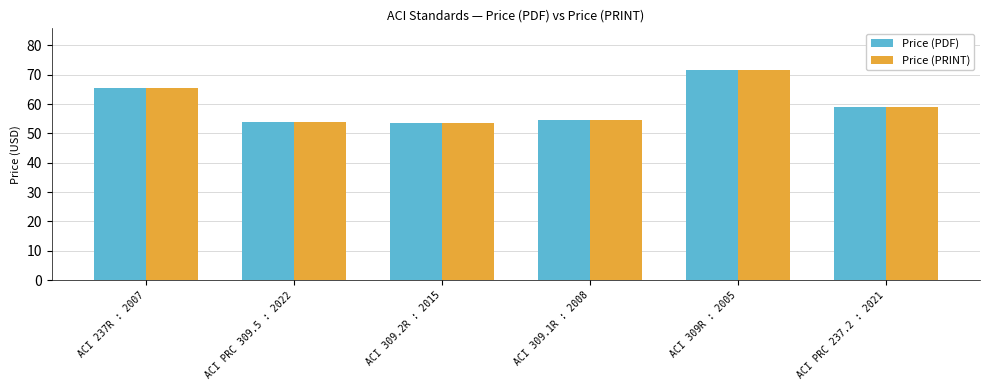

At which label does Price (PRINT) first exceed 59?

ACI 237R : 2007